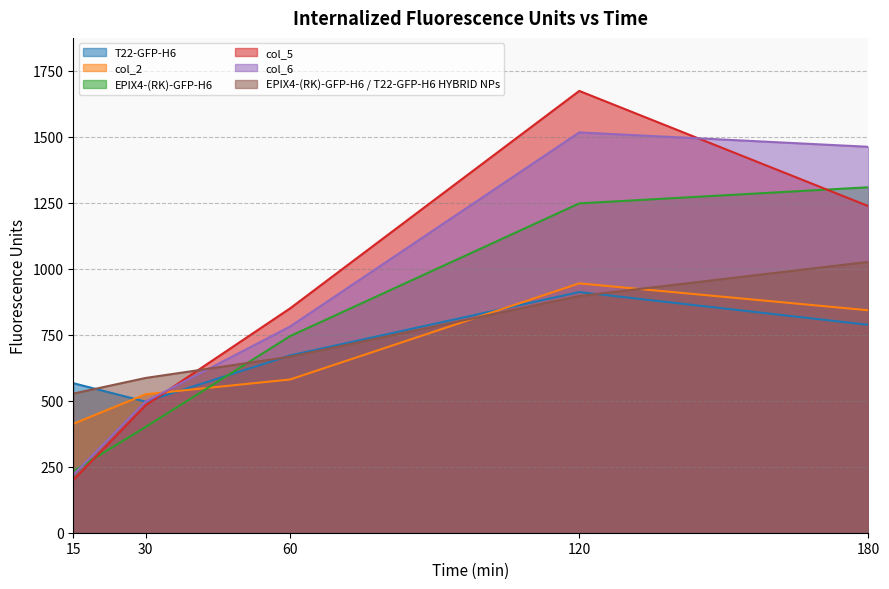

What is the maximum value for col_5?

1673.2